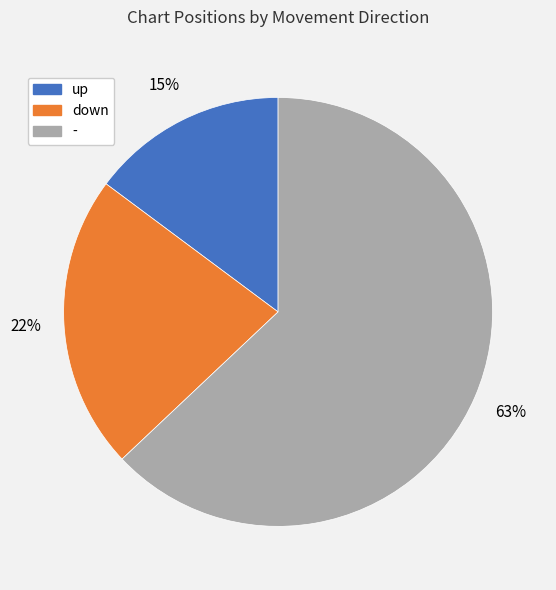

To the nearest percent, what is the average slice percentage?

33%